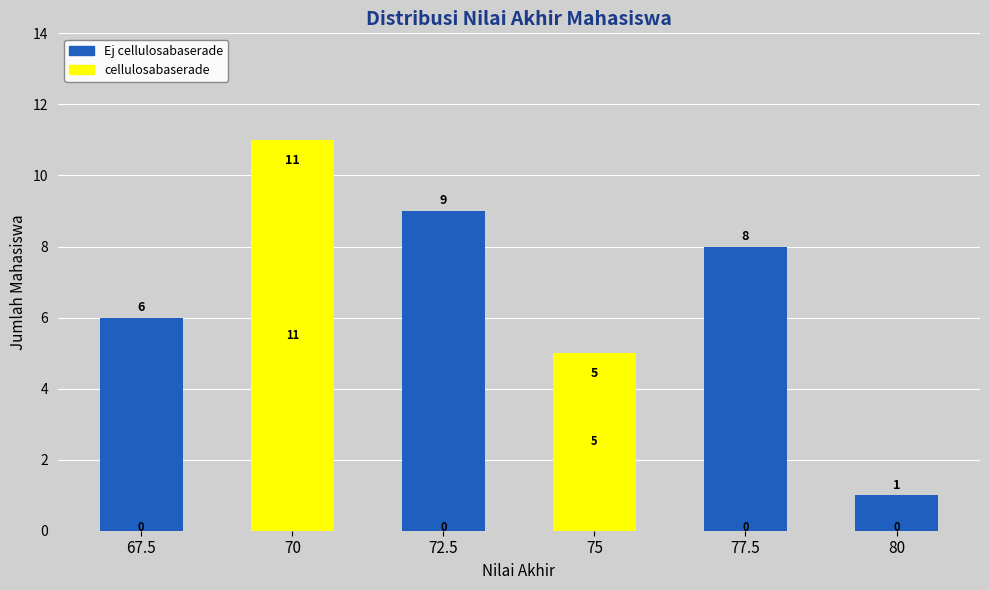

The cellulosabaserade series shows 3 at 80. True or false?

False